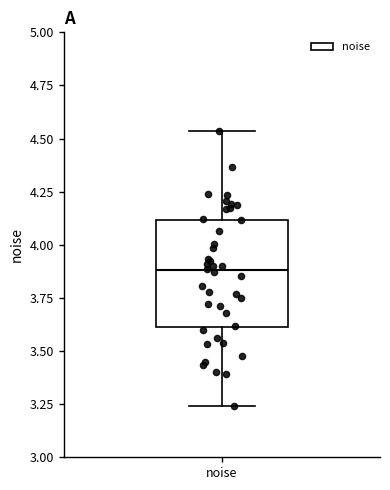

Read this box plot against the y-axis: the position of the median line, the range covered by the box, and the ends of both whiskers. The values are not printed on the chart, so give them approximately, as read against the axis.

median 3.90, box 3.60 to 4.10, whiskers 3.25 to 4.55